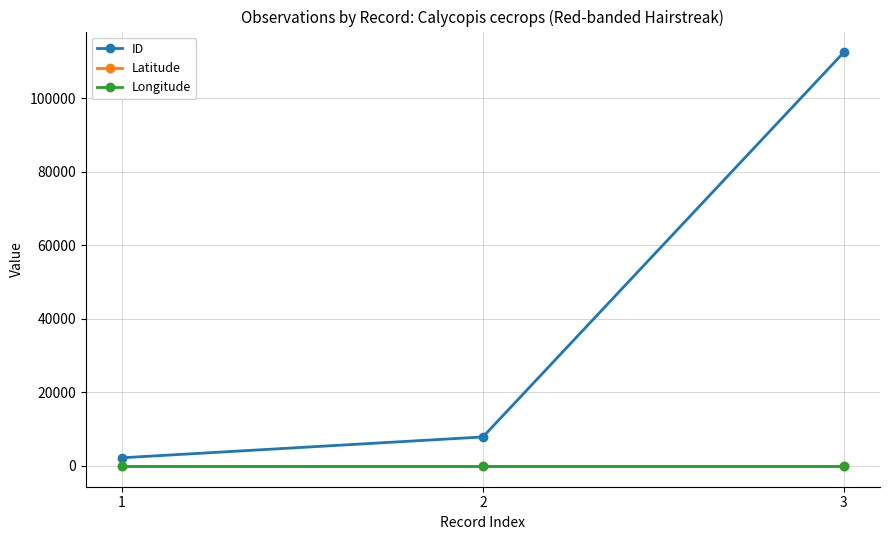

Is this an area chart (filled region under the line)?

No